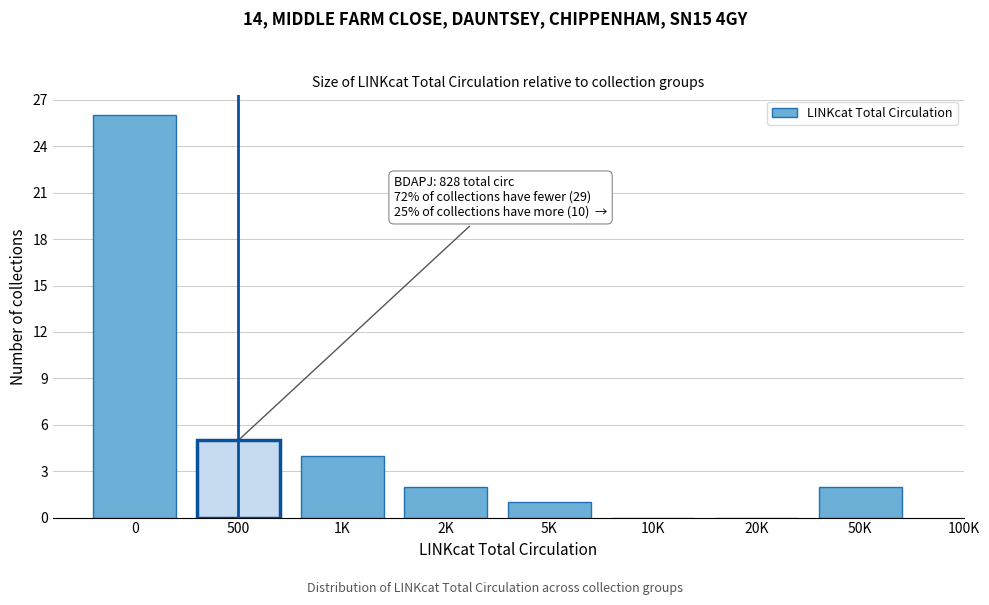

Reading left to right, what are all the values shown in this chart?

0=26	500=5	1K=4	2K=2	5K=1	10K=0	20K=0	50K=2